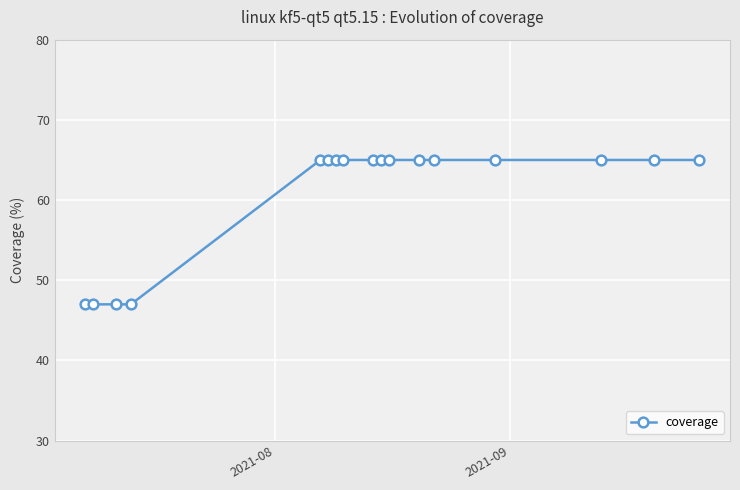

What is the value of the 6th point from the left?

65